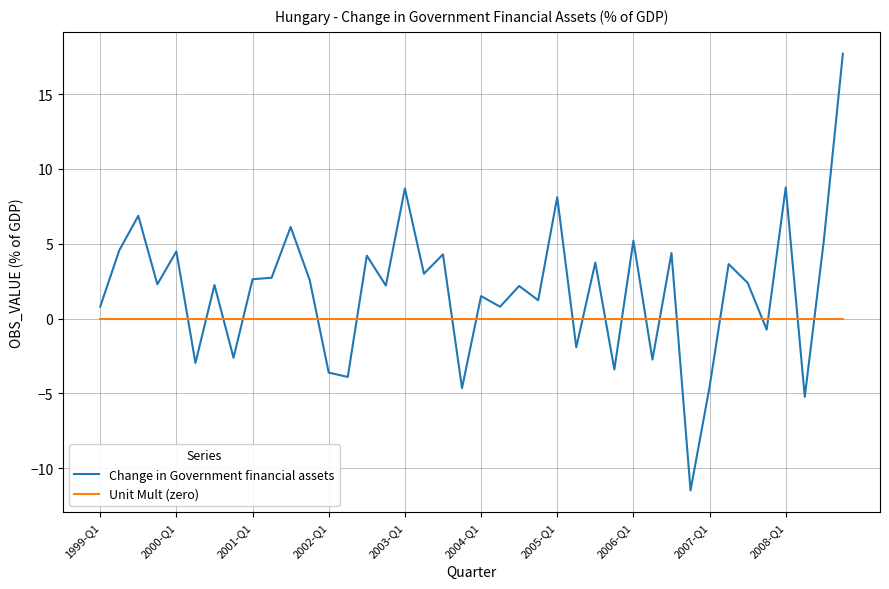

After their last crossing, which series has the higher values: Change in Government financial assets or Unit Mult (zero)?

Change in Government financial assets